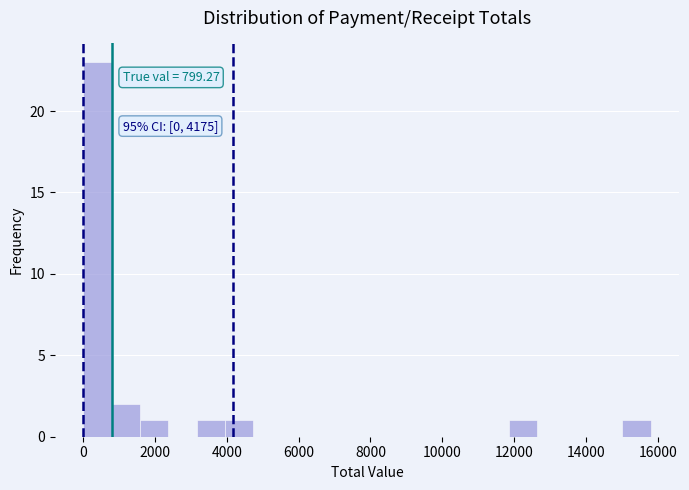

Read against the x-axis, roughly where is the centre of the tallest bar?

400